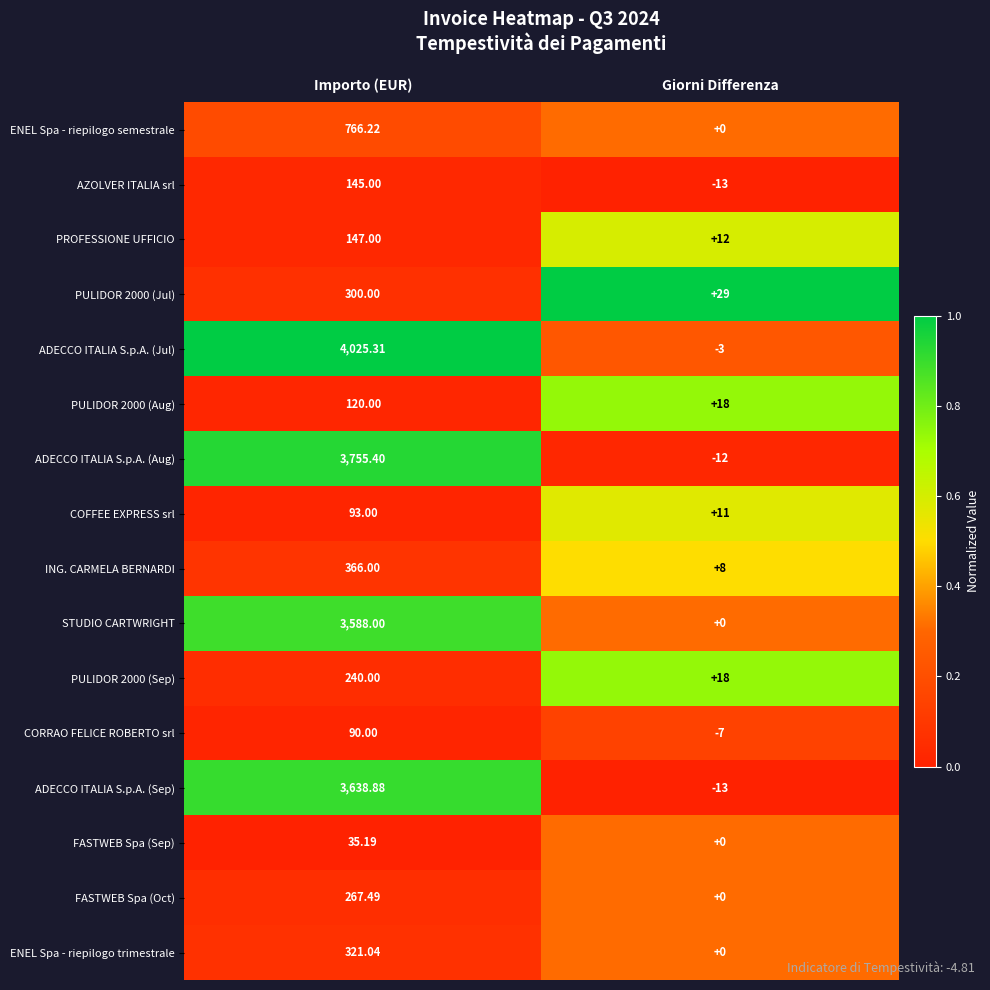

Where does the ENEL Spa - riepilogo semestrale series first go above 766?

Importo (EUR)